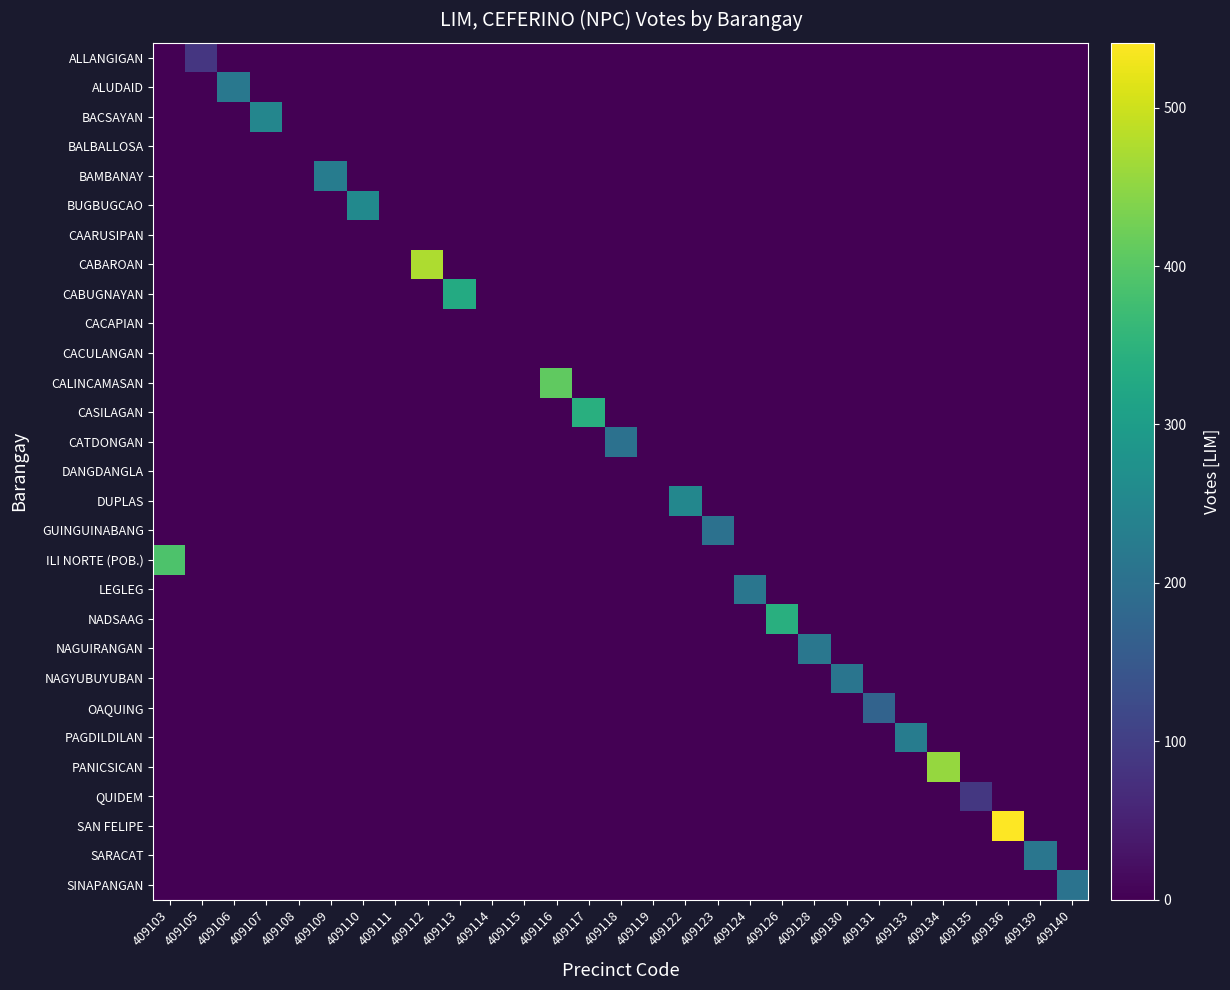

Reading left to right, extract all data points from this chart.

ALLANGIGAN: 409103=0	409105=86	409106=0	409107=0	409108=0	409109=0	409110=0	409111=0	409112=0	409113=0	409114=0	409115=0	409116=0	409117=0	409118=0	409119=0	409122=0	409123=0	409124=0	409126=0	409128=0	409130=0	409131=0	409133=0	409134=0	409135=0	409136=0	409139=0	409140=0
ALUDAID: 409103=0	409105=0	409106=217	409107=0	409108=0	409109=0	409110=0	409111=0	409112=0	409113=0	409114=0	409115=0	409116=0	409117=0	409118=0	409119=0	409122=0	409123=0	409124=0	409126=0	409128=0	409130=0	409131=0	409133=0	409134=0	409135=0	409136=0	409139=0	409140=0
BACSAYAN: 409103=0	409105=0	409106=0	409107=249	409108=0	409109=0	409110=0	409111=0	409112=0	409113=0	409114=0	409115=0	409116=0	409117=0	409118=0	409119=0	409122=0	409123=0	409124=0	409126=0	409128=0	409130=0	409131=0	409133=0	409134=0	409135=0	409136=0	409139=0	409140=0
BALBALLOSA: 409103=0	409105=0	409106=0	409107=0	409108=0	409109=0	409110=0	409111=0	409112=0	409113=0	409114=0	409115=0	409116=0	409117=0	409118=0	409119=0	409122=0	409123=0	409124=0	409126=0	409128=0	409130=0	409131=0	409133=0	409134=0	409135=0	409136=0	409139=0	409140=0
BAMBANAY: 409103=0	409105=0	409106=0	409107=0	409108=0	409109=227	409110=0	409111=0	409112=0	409113=0	409114=0	409115=0	409116=0	409117=0	409118=0	409119=0	409122=0	409123=0	409124=0	409126=0	409128=0	409130=0	409131=0	409133=0	409134=0	409135=0	409136=0	409139=0	409140=0
BUGBUGCAO: 409103=0	409105=0	409106=0	409107=0	409108=0	409109=0	409110=256	409111=0	409112=0	409113=0	409114=0	409115=0	409116=0	409117=0	409118=0	409119=0	409122=0	409123=0	409124=0	409126=0	409128=0	409130=0	409131=0	409133=0	409134=0	409135=0	409136=0	409139=0	409140=0
CAARUSIPAN: 409103=0	409105=0	409106=0	409107=0	409108=0	409109=0	409110=0	409111=0	409112=0	409113=0	409114=0	409115=0	409116=0	409117=0	409118=0	409119=0	409122=0	409123=0	409124=0	409126=0	409128=0	409130=0	409131=0	409133=0	409134=0	409135=0	409136=0	409139=0	409140=0
CABAROAN: 409103=0	409105=0	409106=0	409107=0	409108=0	409109=0	409110=0	409111=0	409112=474	409113=0	409114=0	409115=0	409116=0	409117=0	409118=0	409119=0	409122=0	409123=0	409124=0	409126=0	409128=0	409130=0	409131=0	409133=0	409134=0	409135=0	409136=0	409139=0	409140=0
CABUGNAYAN: 409103=0	409105=0	409106=0	409107=0	409108=0	409109=0	409110=0	409111=0	409112=0	409113=331	409114=0	409115=0	409116=0	409117=0	409118=0	409119=0	409122=0	409123=0	409124=0	409126=0	409128=0	409130=0	409131=0	409133=0	409134=0	409135=0	409136=0	409139=0	409140=0
CACAPIAN: 409103=0	409105=0	409106=0	409107=0	409108=0	409109=0	409110=0	409111=0	409112=0	409113=0	409114=0	409115=0	409116=0	409117=0	409118=0	409119=0	409122=0	409123=0	409124=0	409126=0	409128=0	409130=0	409131=0	409133=0	409134=0	409135=0	409136=0	409139=0	409140=0
CACULANGAN: 409103=0	409105=0	409106=0	409107=0	409108=0	409109=0	409110=0	409111=0	409112=0	409113=0	409114=0	409115=0	409116=0	409117=0	409118=0	409119=0	409122=0	409123=0	409124=0	409126=0	409128=0	409130=0	409131=0	409133=0	409134=0	409135=0	409136=0	409139=0	409140=0
CALINCAMASAN: 409103=0	409105=0	409106=0	409107=0	409108=0	409109=0	409110=0	409111=0	409112=0	409113=0	409114=0	409115=0	409116=409	409117=0	409118=0	409119=0	409122=0	409123=0	409124=0	409126=0	409128=0	409130=0	409131=0	409133=0	409134=0	409135=0	409136=0	409139=0	409140=0
CASILAGAN: 409103=0	409105=0	409106=0	409107=0	409108=0	409109=0	409110=0	409111=0	409112=0	409113=0	409114=0	409115=0	409116=0	409117=341	409118=0	409119=0	409122=0	409123=0	409124=0	409126=0	409128=0	409130=0	409131=0	409133=0	409134=0	409135=0	409136=0	409139=0	409140=0
CATDONGAN: 409103=0	409105=0	409106=0	409107=0	409108=0	409109=0	409110=0	409111=0	409112=0	409113=0	409114=0	409115=0	409116=0	409117=0	409118=201	409119=0	409122=0	409123=0	409124=0	409126=0	409128=0	409130=0	409131=0	409133=0	409134=0	409135=0	409136=0	409139=0	409140=0
DANGDANGLA: 409103=0	409105=0	409106=0	409107=0	409108=0	409109=0	409110=0	409111=0	409112=0	409113=0	409114=0	409115=0	409116=0	409117=0	409118=0	409119=0	409122=0	409123=0	409124=0	409126=0	409128=0	409130=0	409131=0	409133=0	409134=0	409135=0	409136=0	409139=0	409140=0
DUPLAS: 409103=0	409105=0	409106=0	409107=0	409108=0	409109=0	409110=0	409111=0	409112=0	409113=0	409114=0	409115=0	409116=0	409117=0	409118=0	409119=0	409122=250	409123=0	409124=0	409126=0	409128=0	409130=0	409131=0	409133=0	409134=0	409135=0	409136=0	409139=0	409140=0
GUINGUINABANG: 409103=0	409105=0	409106=0	409107=0	409108=0	409109=0	409110=0	409111=0	409112=0	409113=0	409114=0	409115=0	409116=0	409117=0	409118=0	409119=0	409122=0	409123=202	409124=0	409126=0	409128=0	409130=0	409131=0	409133=0	409134=0	409135=0	409136=0	409139=0	409140=0
ILI NORTE (POB.): 409103=389	409105=0	409106=0	409107=0	409108=0	409109=0	409110=0	409111=0	409112=0	409113=0	409114=0	409115=0	409116=0	409117=0	409118=0	409119=0	409122=0	409123=0	409124=0	409126=0	409128=0	409130=0	409131=0	409133=0	409134=0	409135=0	409136=0	409139=0	409140=0
LEGLEG: 409103=0	409105=0	409106=0	409107=0	409108=0	409109=0	409110=0	409111=0	409112=0	409113=0	409114=0	409115=0	409116=0	409117=0	409118=0	409119=0	409122=0	409123=0	409124=213	409126=0	409128=0	409130=0	409131=0	409133=0	409134=0	409135=0	409136=0	409139=0	409140=0
NADSAAG: 409103=0	409105=0	409106=0	409107=0	409108=0	409109=0	409110=0	409111=0	409112=0	409113=0	409114=0	409115=0	409116=0	409117=0	409118=0	409119=0	409122=0	409123=0	409124=0	409126=341	409128=0	409130=0	409131=0	409133=0	409134=0	409135=0	409136=0	409139=0	409140=0
NAGUIRANGAN: 409103=0	409105=0	409106=0	409107=0	409108=0	409109=0	409110=0	409111=0	409112=0	409113=0	409114=0	409115=0	409116=0	409117=0	409118=0	409119=0	409122=0	409123=0	409124=0	409126=0	409128=214	409130=0	409131=0	409133=0	409134=0	409135=0	409136=0	409139=0	409140=0
NAGYUBUYUBAN: 409103=0	409105=0	409106=0	409107=0	409108=0	409109=0	409110=0	409111=0	409112=0	409113=0	409114=0	409115=0	409116=0	409117=0	409118=0	409119=0	409122=0	409123=0	409124=0	409126=0	409128=0	409130=211	409131=0	409133=0	409134=0	409135=0	409136=0	409139=0	409140=0
OAQUING: 409103=0	409105=0	409106=0	409107=0	409108=0	409109=0	409110=0	409111=0	409112=0	409113=0	409114=0	409115=0	409116=0	409117=0	409118=0	409119=0	409122=0	409123=0	409124=0	409126=0	409128=0	409130=0	409131=172	409133=0	409134=0	409135=0	409136=0	409139=0	409140=0
PAGDILDILAN: 409103=0	409105=0	409106=0	409107=0	409108=0	409109=0	409110=0	409111=0	409112=0	409113=0	409114=0	409115=0	409116=0	409117=0	409118=0	409119=0	409122=0	409123=0	409124=0	409126=0	409128=0	409130=0	409131=0	409133=228	409134=0	409135=0	409136=0	409139=0	409140=0
PANICSICAN: 409103=0	409105=0	409106=0	409107=0	409108=0	409109=0	409110=0	409111=0	409112=0	409113=0	409114=0	409115=0	409116=0	409117=0	409118=0	409119=0	409122=0	409123=0	409124=0	409126=0	409128=0	409130=0	409131=0	409133=0	409134=456	409135=0	409136=0	409139=0	409140=0
QUIDEM: 409103=0	409105=0	409106=0	409107=0	409108=0	409109=0	409110=0	409111=0	409112=0	409113=0	409114=0	409115=0	409116=0	409117=0	409118=0	409119=0	409122=0	409123=0	409124=0	409126=0	409128=0	409130=0	409131=0	409133=0	409134=0	409135=87	409136=0	409139=0	409140=0
SAN FELIPE: 409103=0	409105=0	409106=0	409107=0	409108=0	409109=0	409110=0	409111=0	409112=0	409113=0	409114=0	409115=0	409116=0	409117=0	409118=0	409119=0	409122=0	409123=0	409124=0	409126=0	409128=0	409130=0	409131=0	409133=0	409134=0	409135=0	409136=541	409139=0	409140=0
SARACAT: 409103=0	409105=0	409106=0	409107=0	409108=0	409109=0	409110=0	409111=0	409112=0	409113=0	409114=0	409115=0	409116=0	409117=0	409118=0	409119=0	409122=0	409123=0	409124=0	409126=0	409128=0	409130=0	409131=0	409133=0	409134=0	409135=0	409136=0	409139=213	409140=0
SINAPANGAN: 409103=0	409105=0	409106=0	409107=0	409108=0	409109=0	409110=0	409111=0	409112=0	409113=0	409114=0	409115=0	409116=0	409117=0	409118=0	409119=0	409122=0	409123=0	409124=0	409126=0	409128=0	409130=0	409131=0	409133=0	409134=0	409135=0	409136=0	409139=0	409140=207